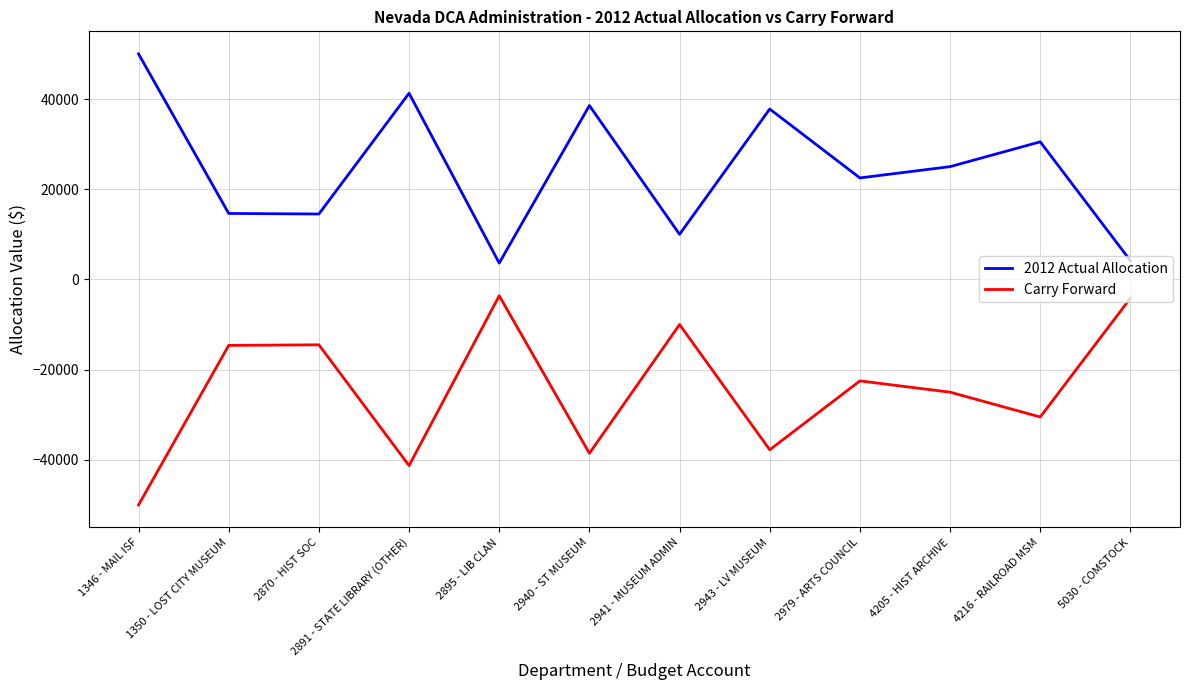

True or false: 2012 Actual Allocation and Carry Forward cross at least once.

False